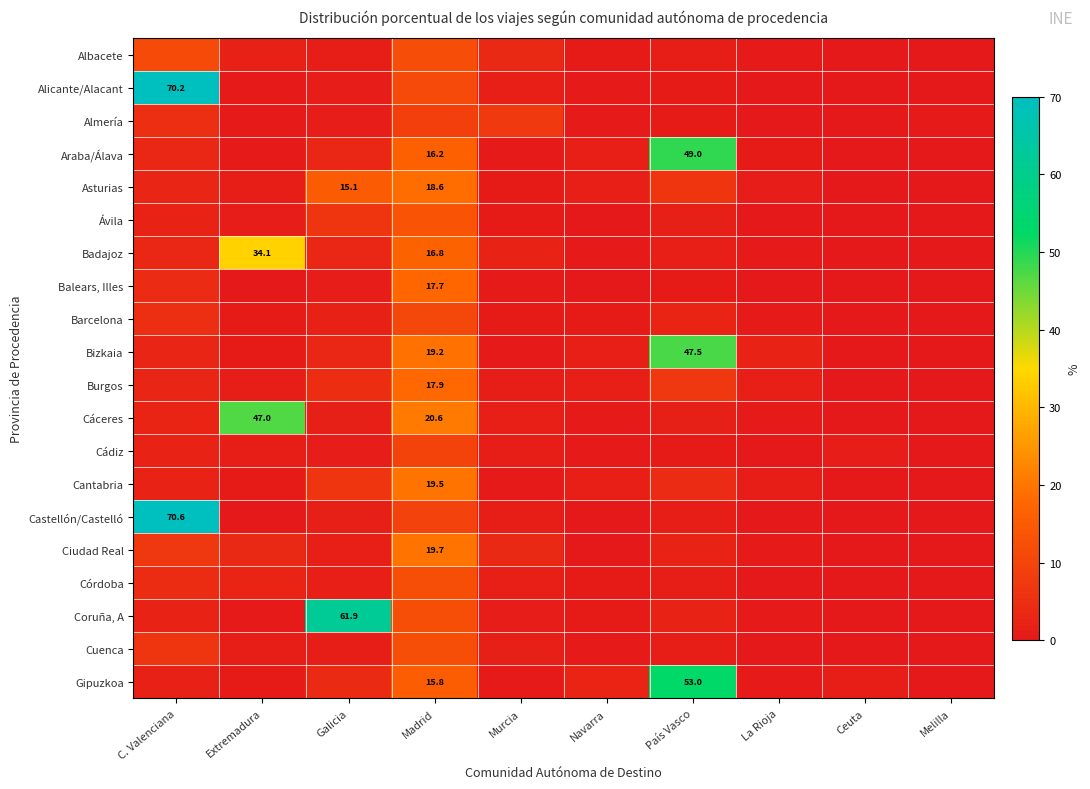

What is the total value across all series at C. Valenciana?

214.6